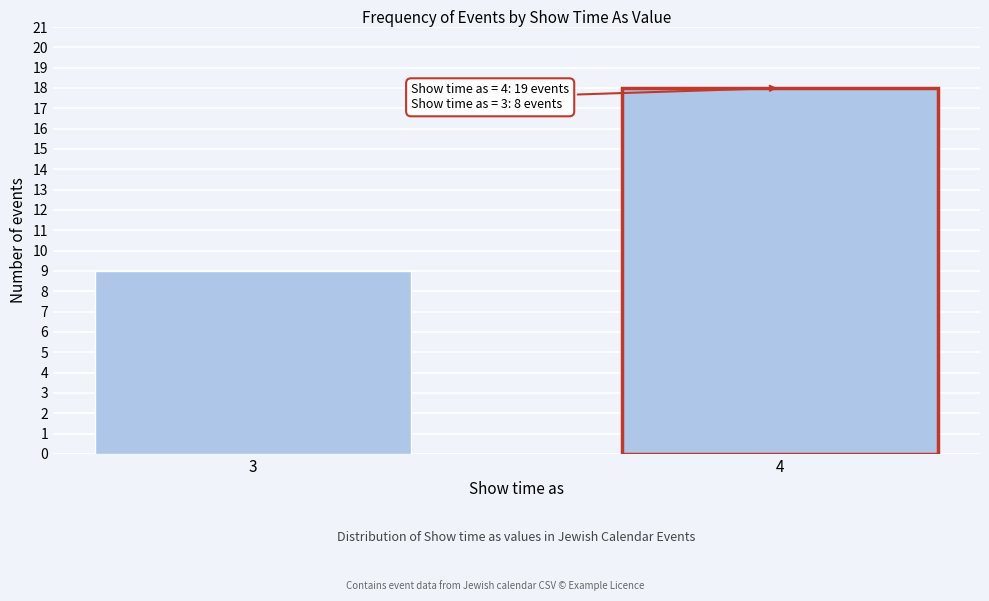

Reading right to left, transcribe all the data shown in this chart.

4=18	3=9